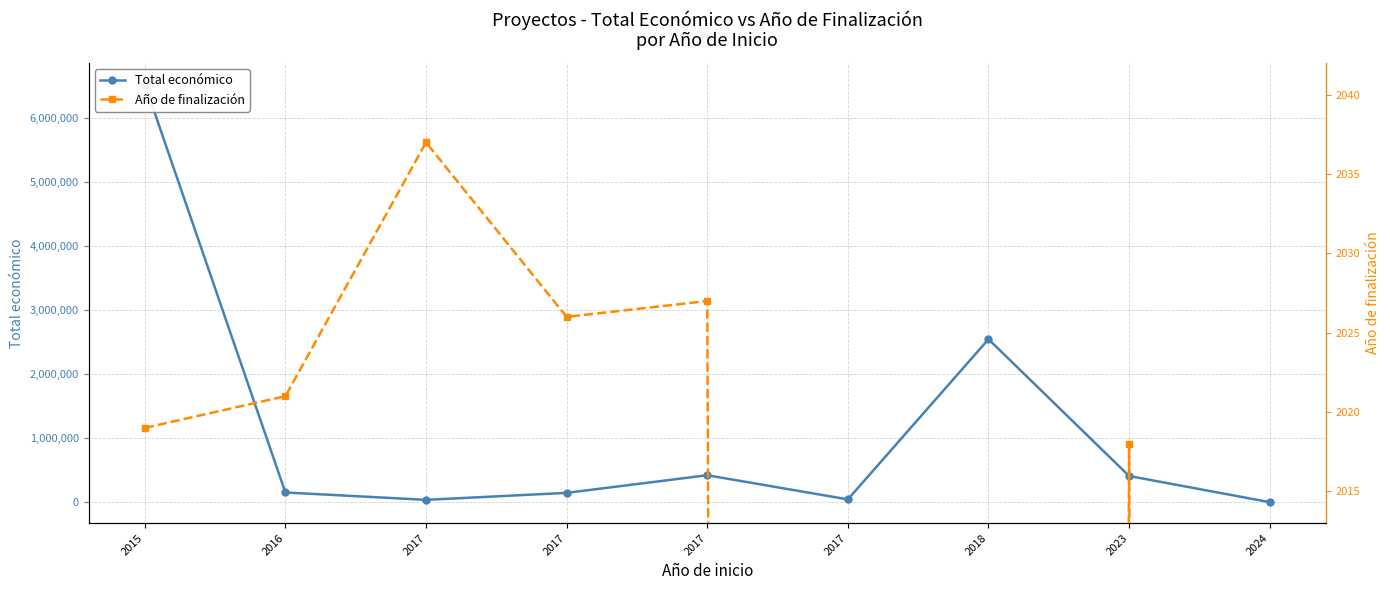

Is it true that Año de finalización equals 1196 at 2023?

False